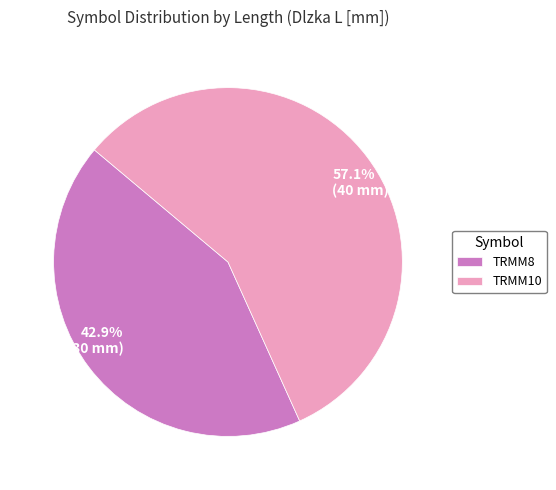

The TRMM10 slice represents 57% of the pie. True or false?

True